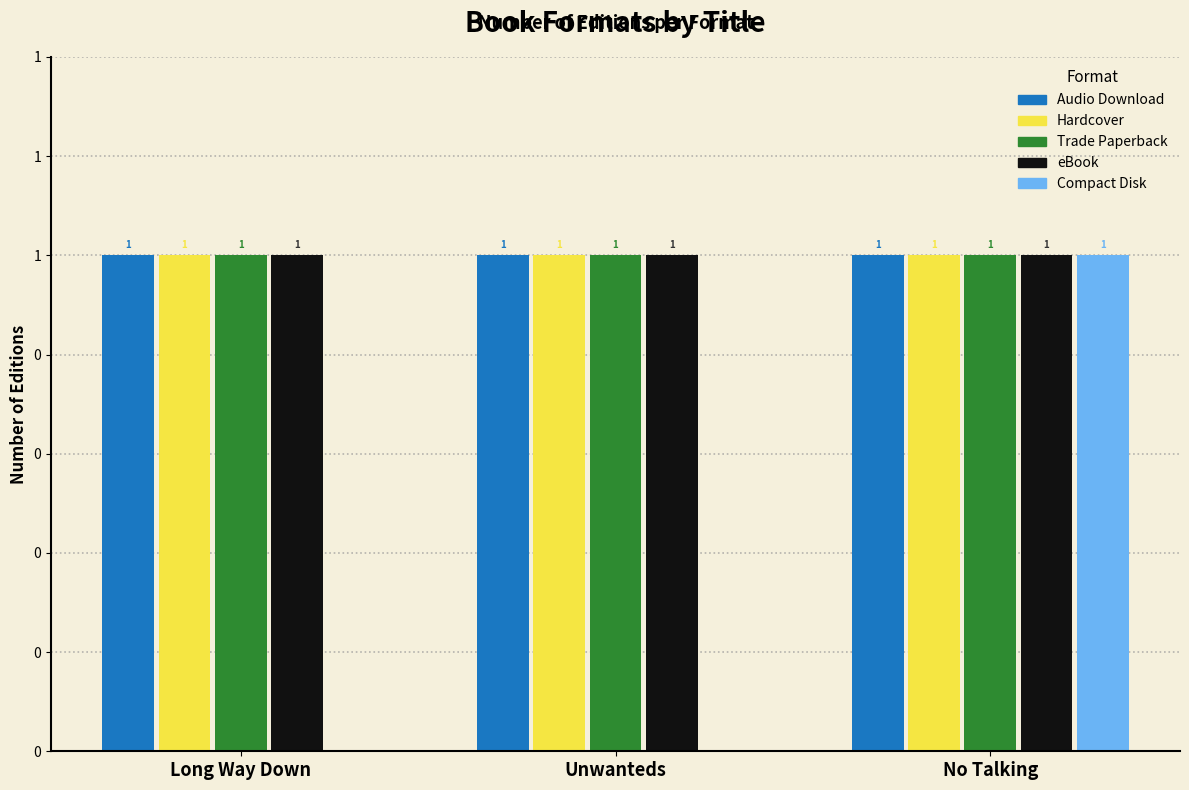

What is the sum of all Audio Download values?

3